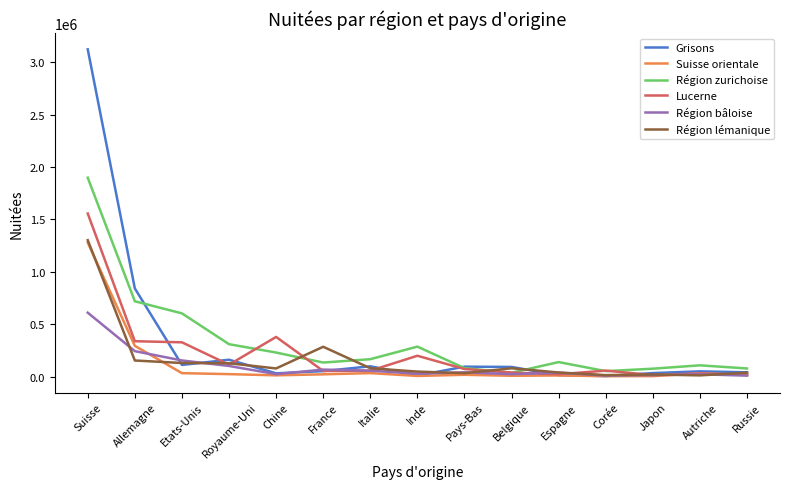

The Région lémanique series shows 1708292 at Suisse. True or false?

False